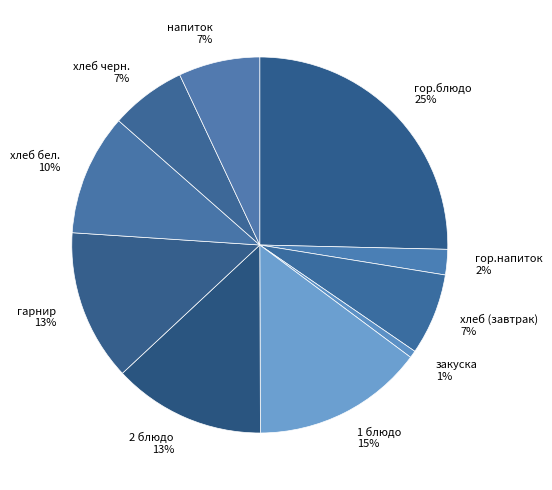

Count the number of slices in the pie.

10